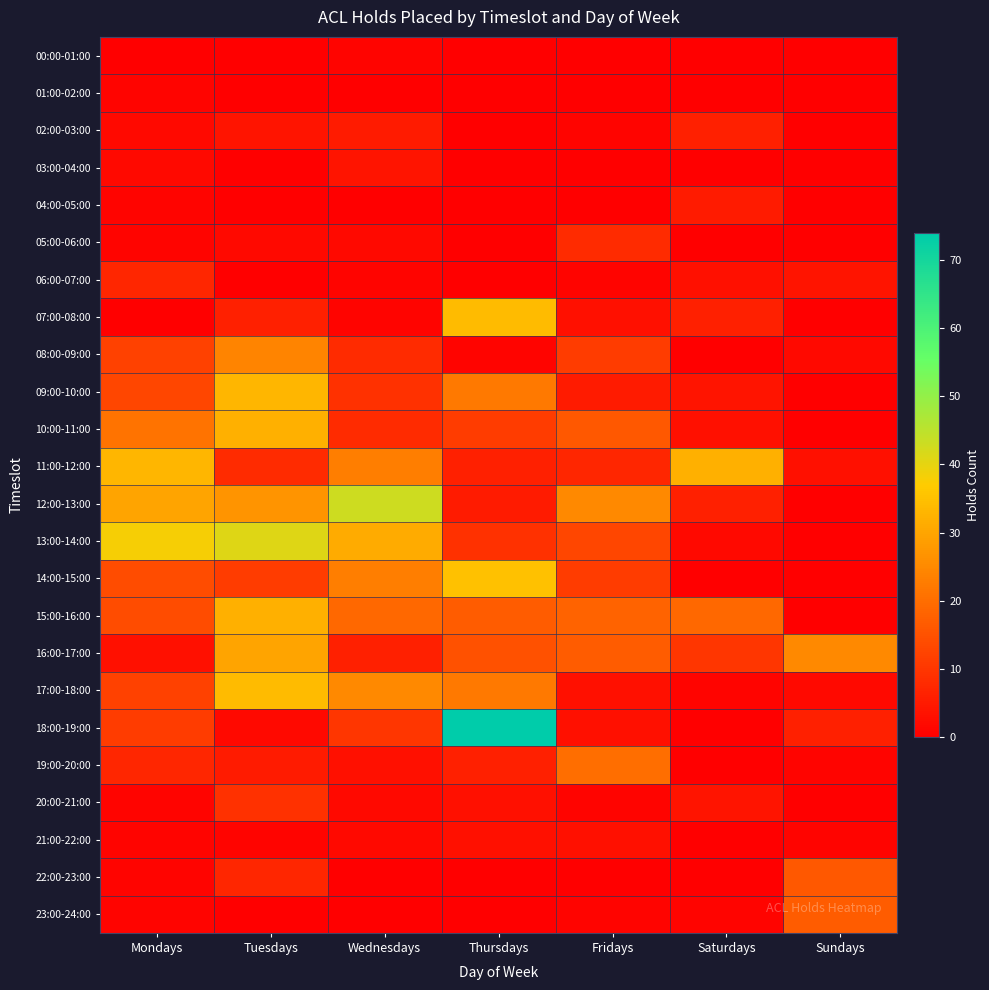

Count the number of data series in this chart.

24